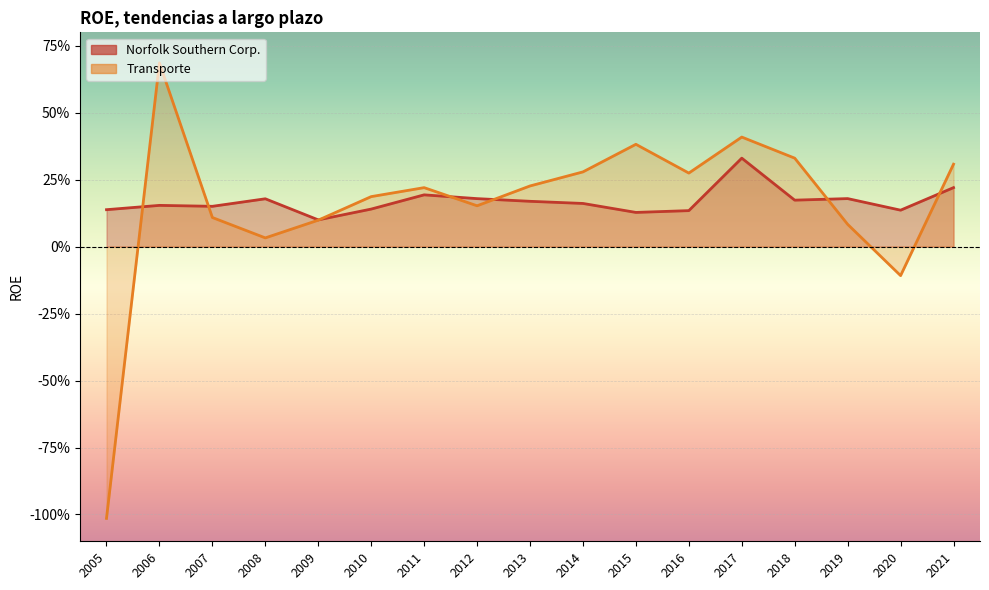

Is it true that Norfolk Southern Corp. equals 0.2 at 2012?

True